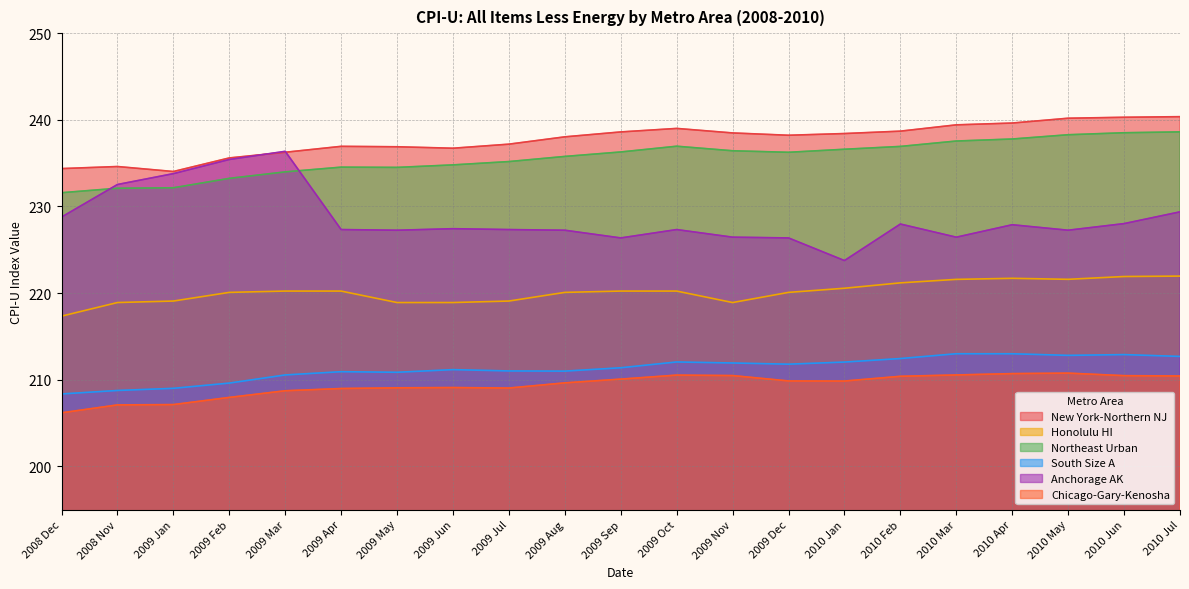

How many interior local peaks does the Honolulu HI series have?

3